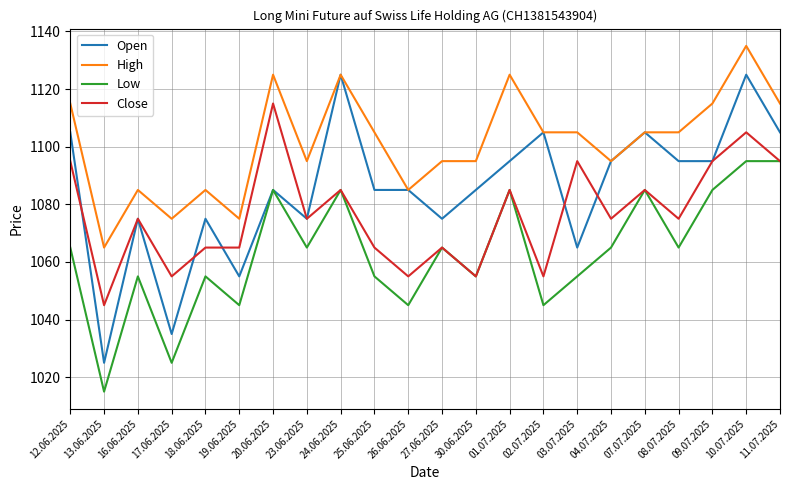

True or false: High and Close cross at least once.

False